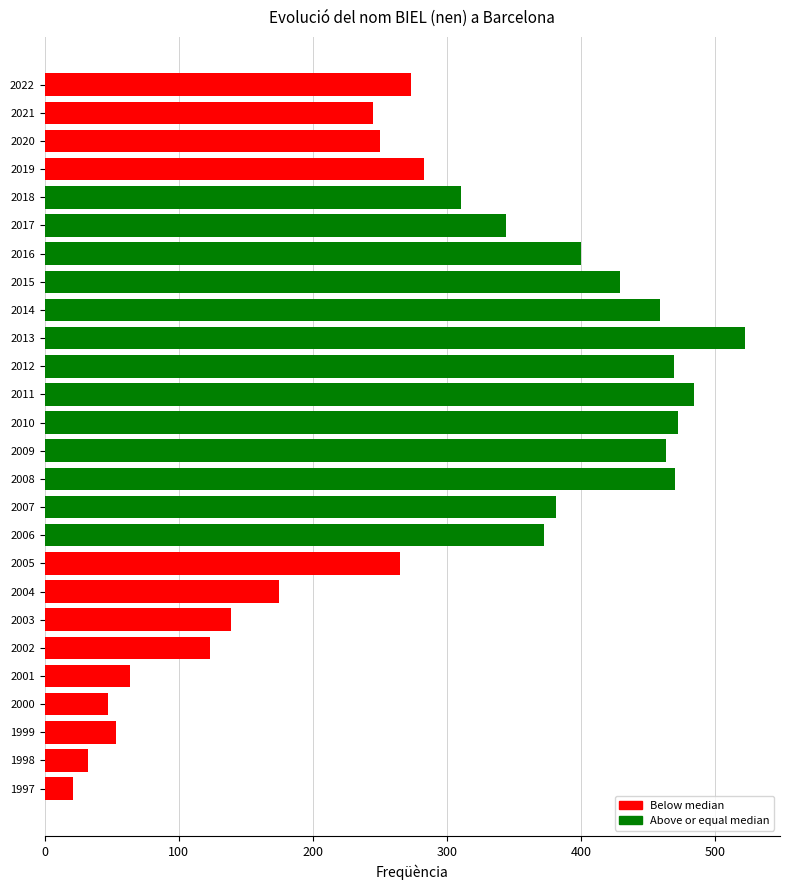

The chart shows a value of 310 at 2018. True or false?

True